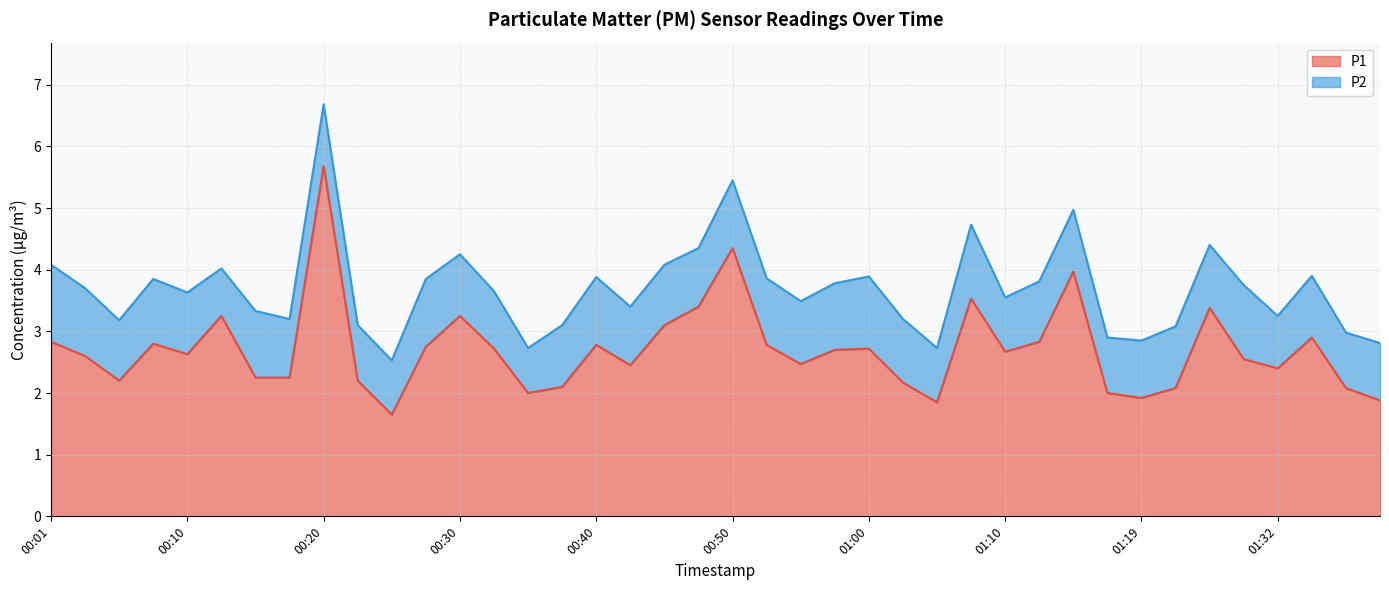

Approximately how many times larger is the value at 01:02 compared to 00:28?

0.8